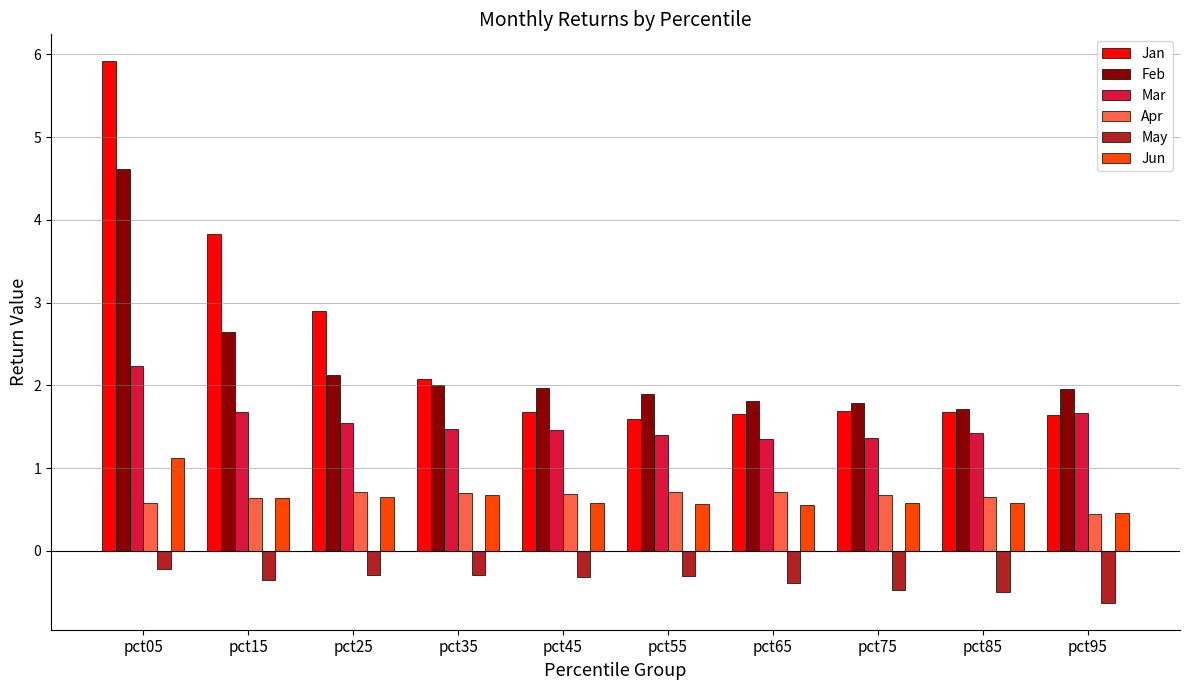

True or false: Feb has a value of 2.0 at pct45.

True